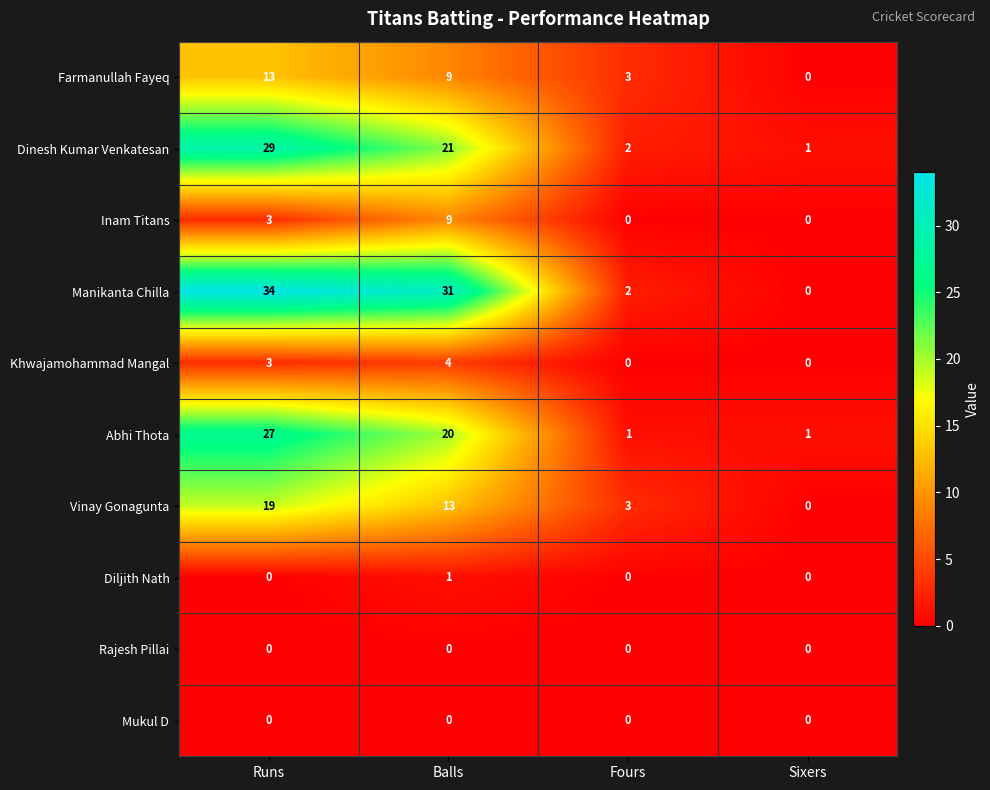

Which series has the largest total across all categories?

Manikanta Chilla